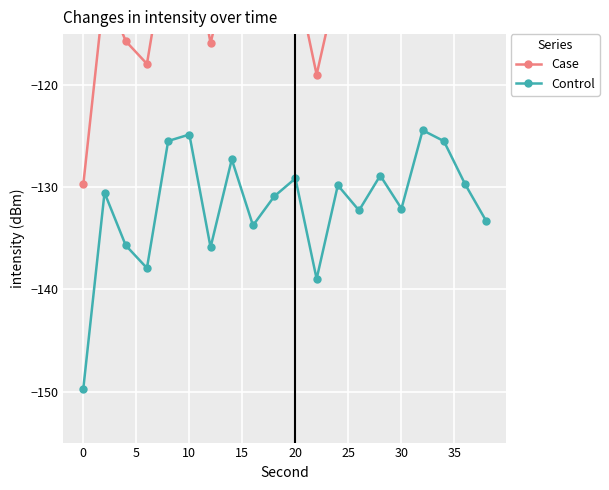

What is the highest value of the Control series?

-124.4